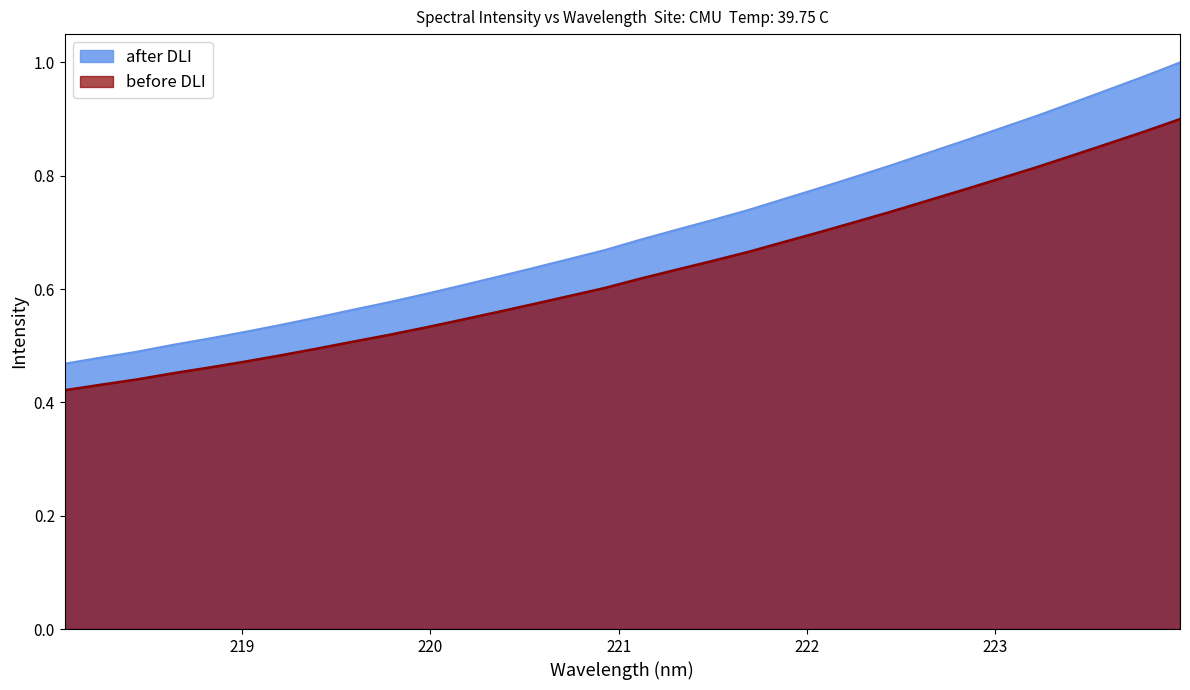

Is it true that the value at 218.8244 is 0.5?

True